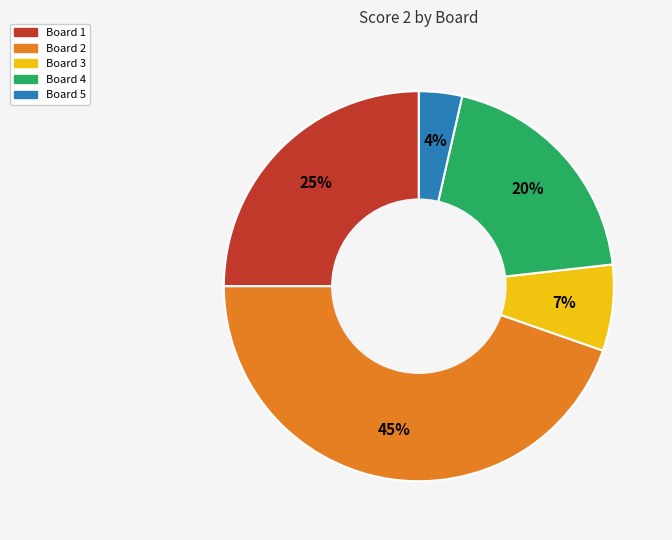

To the nearest percent, what is the average slice percentage?

20%